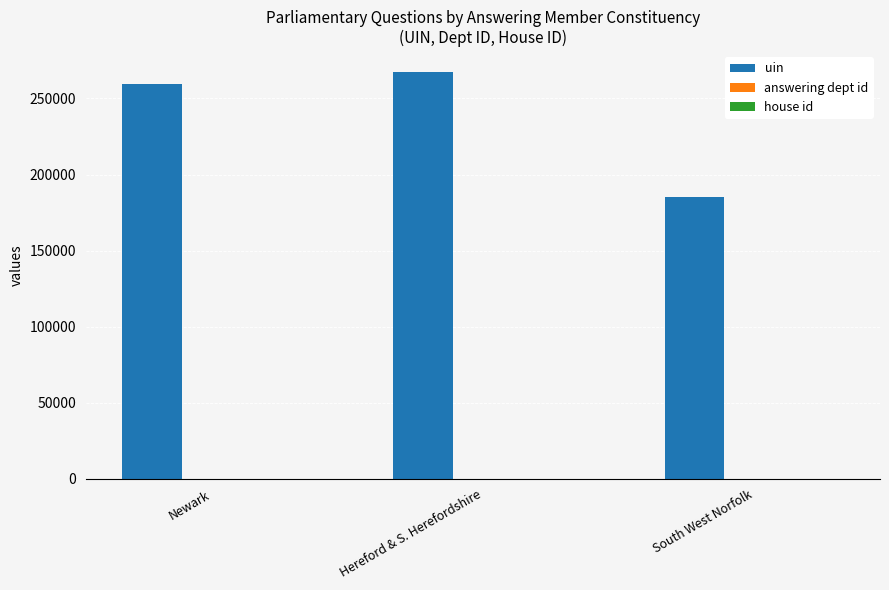

Which category has the highest value in the uin series?

Hereford & S. Herefordshire